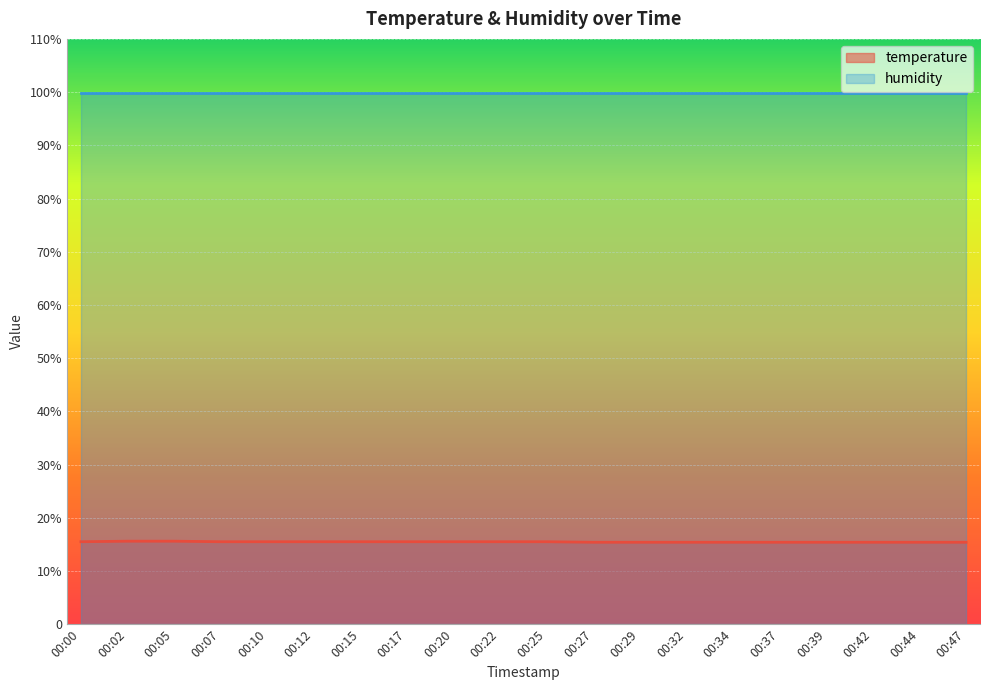

What is the ratio of the value at 00:22 to the value at 00:00?

1.0